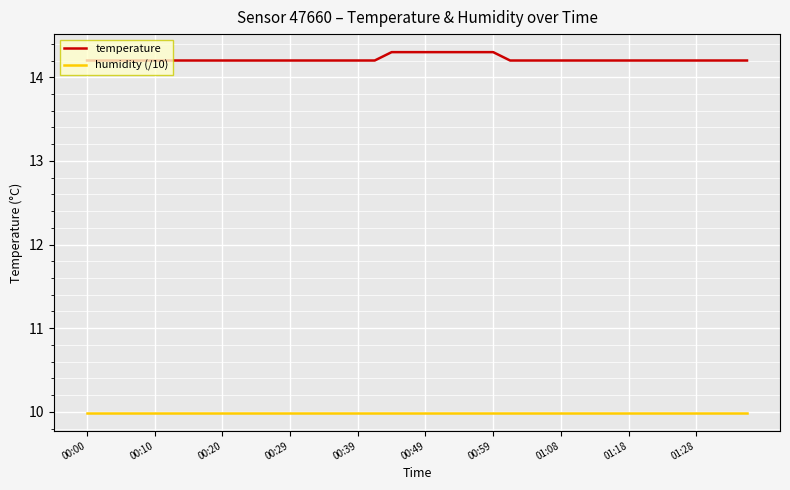

Which series has the largest total across all categories?

temperature